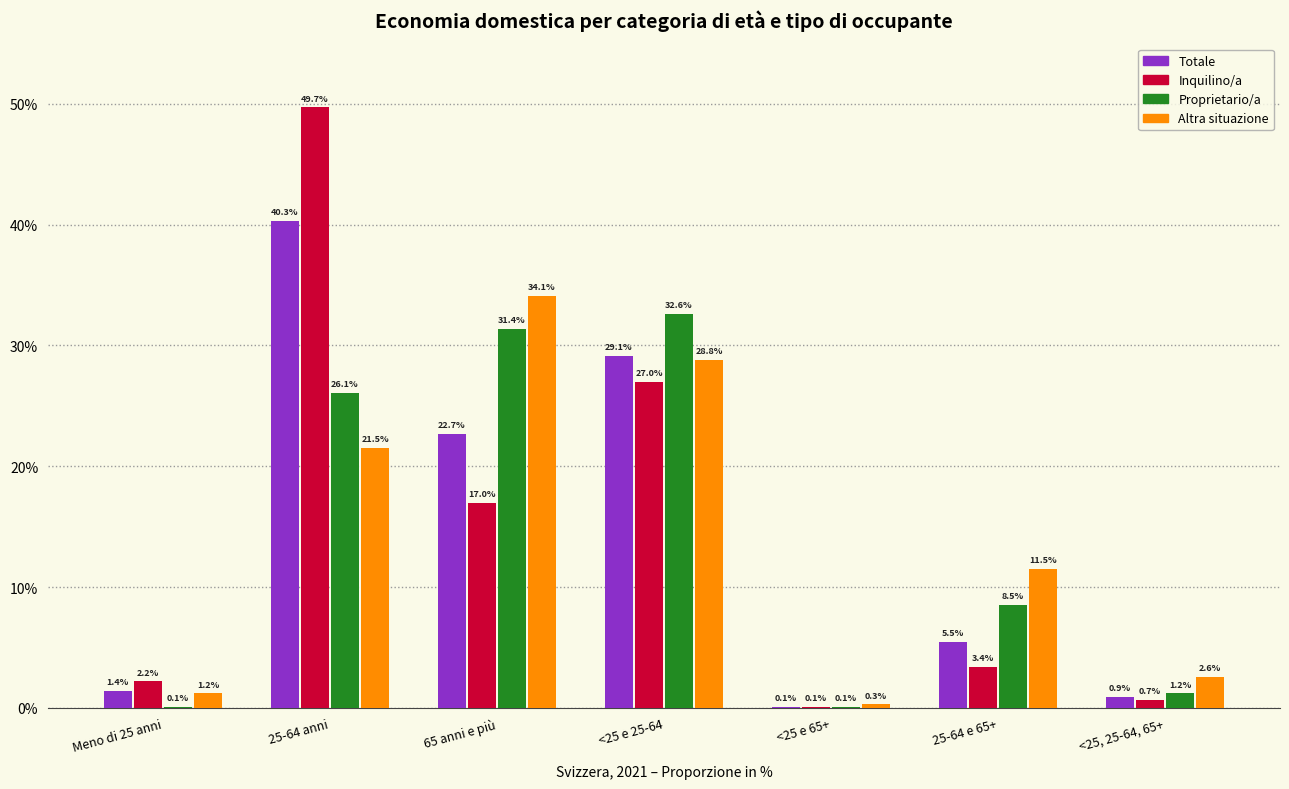

Reading left to right, list all the values displayed in this chart.

Totale: Meno di 25 anni=1.4	25-64 anni=40.3	65 anni e più=22.7	<25 e 25-64=29.1	<25 e 65+=0.1	25-64 e 65+=5.5	<25, 25-64, 65+=0.9
Inquilino/a: Meno di 25 anni=2.2	25-64 anni=49.7	65 anni e più=17.0	<25 e 25-64=27.0	<25 e 65+=0.1	25-64 e 65+=3.4	<25, 25-64, 65+=0.7
Proprietario/a: Meno di 25 anni=0.1	25-64 anni=26.1	65 anni e più=31.4	<25 e 25-64=32.6	<25 e 65+=0.1	25-64 e 65+=8.5	<25, 25-64, 65+=1.2
Altra situazione: Meno di 25 anni=1.2	25-64 anni=21.5	65 anni e più=34.1	<25 e 25-64=28.8	<25 e 65+=0.3	25-64 e 65+=11.5	<25, 25-64, 65+=2.6